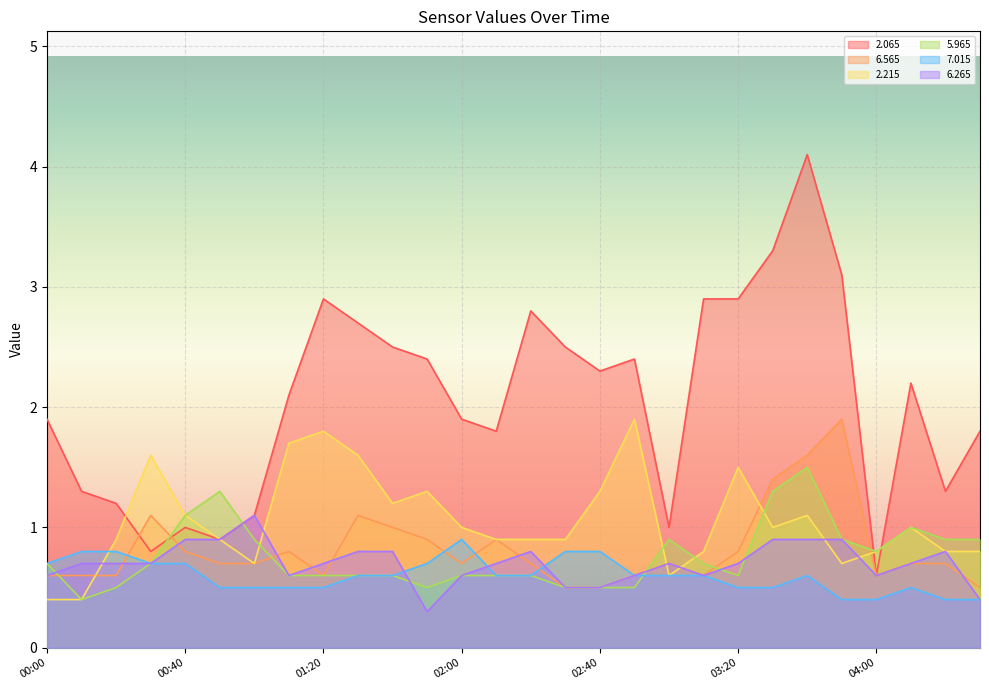

How many intersections are there between   6.265 and   5.965?

6